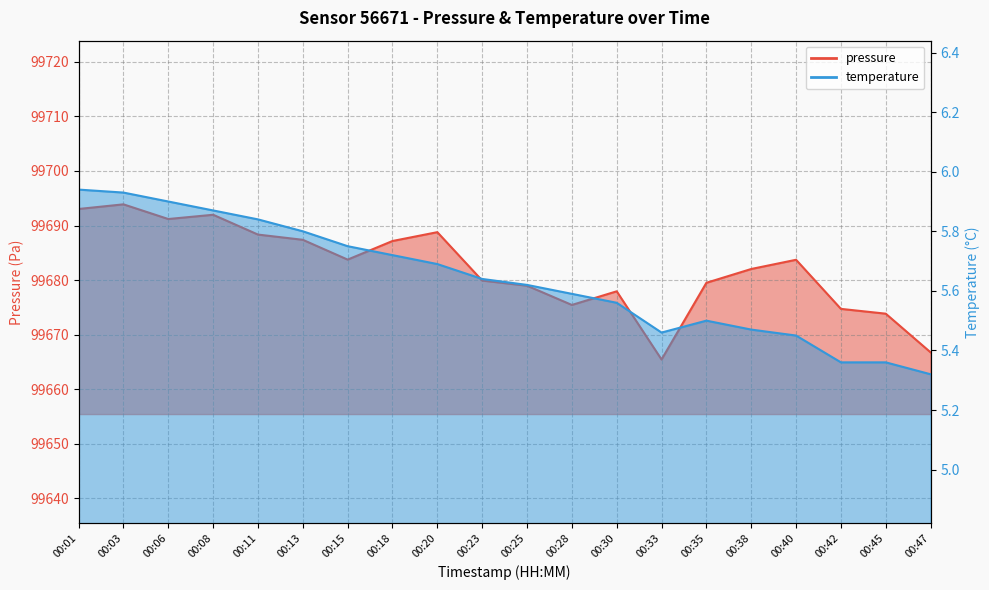

How many lines are shown in the chart?

2